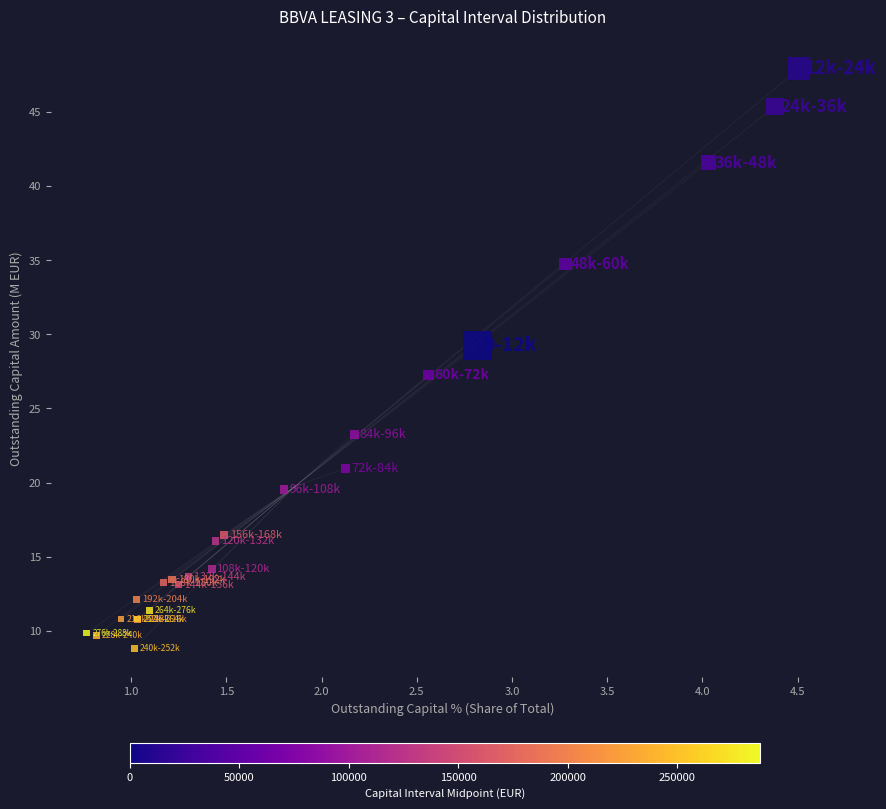

What Y value in the scatter plot is closest to 28?

27.3